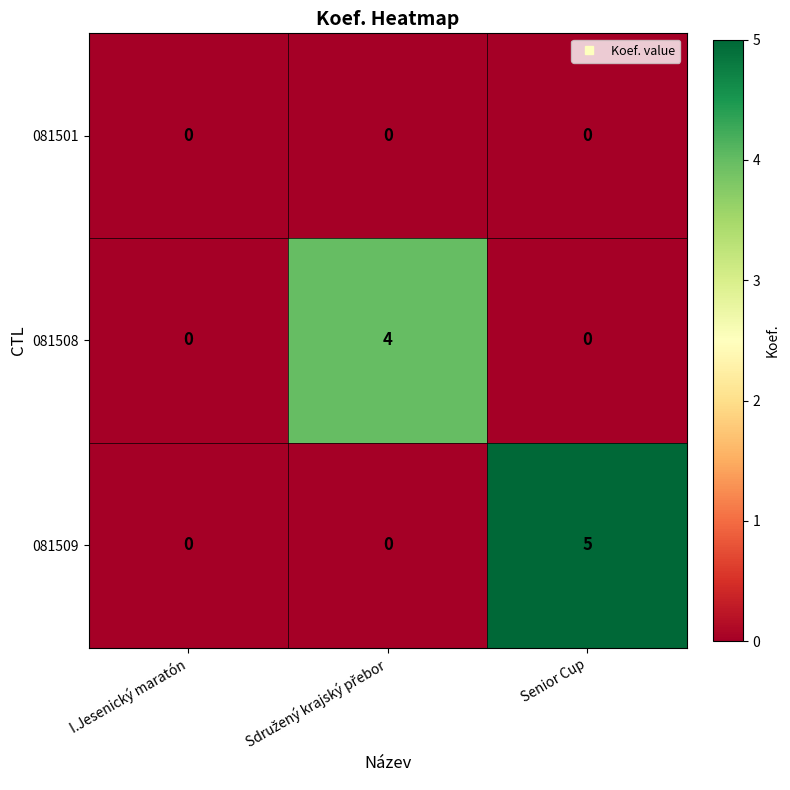

How many 081508 values are between 0 and 4?

3